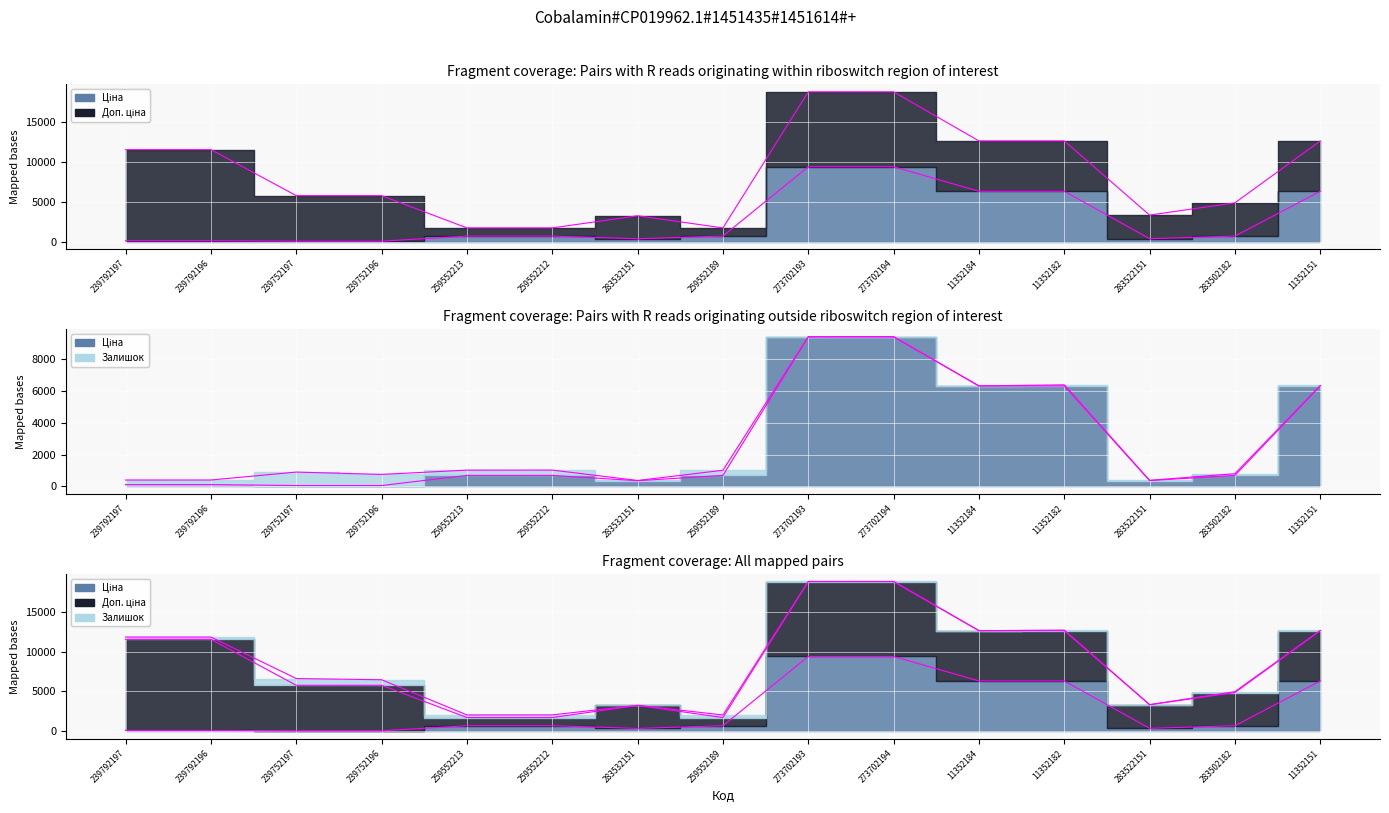

What is the spread (max minus min) of values at 273702193?

9368.0